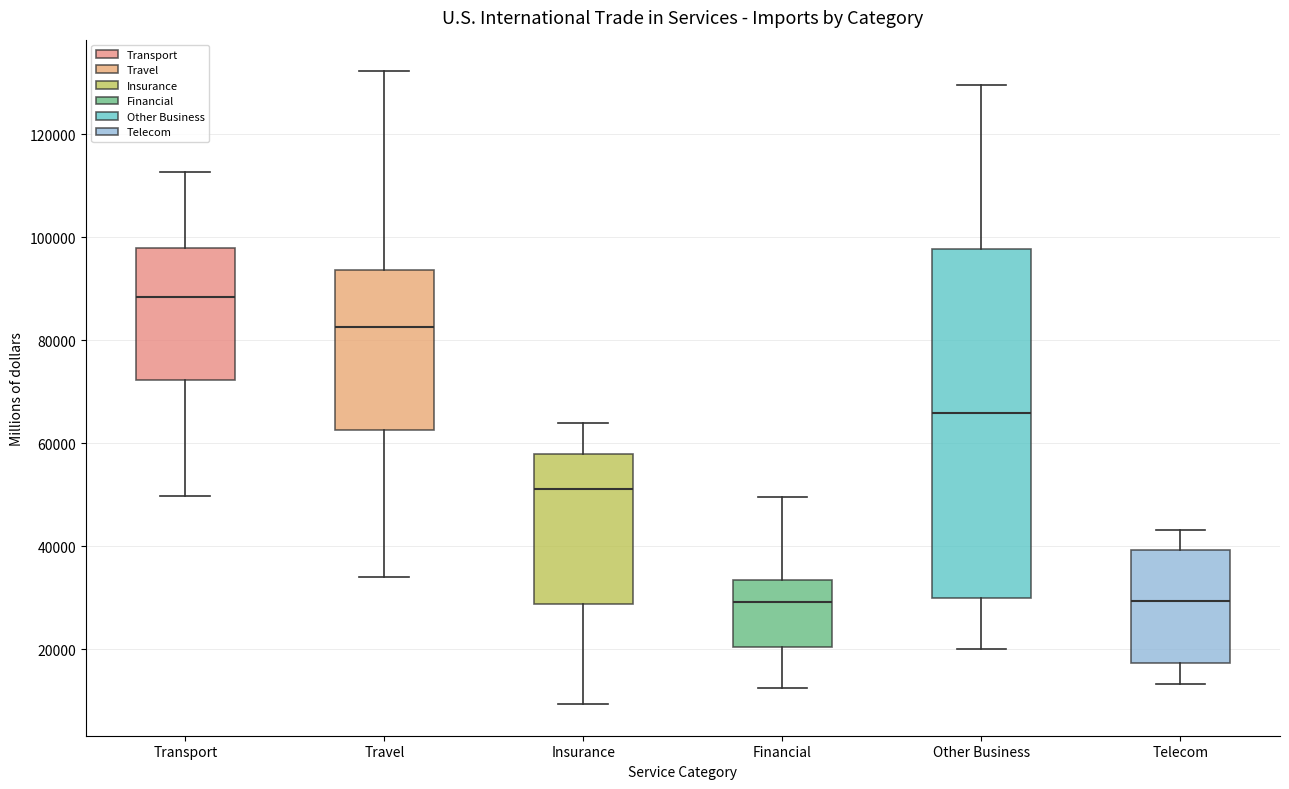

Comparing the boxes themselves (not the whiskers), which one is the tallest?

Other Business